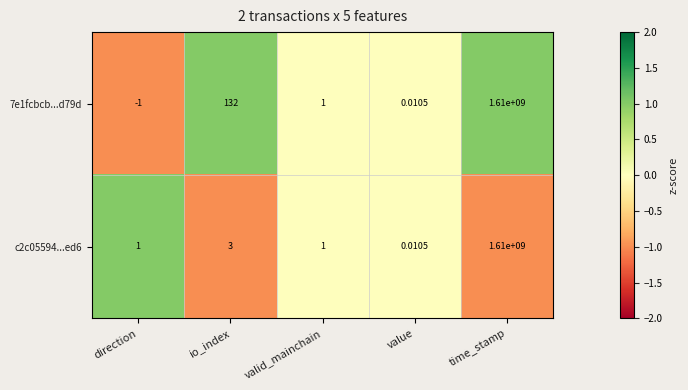

At which category is the sum across all series the highest?

time_stamp